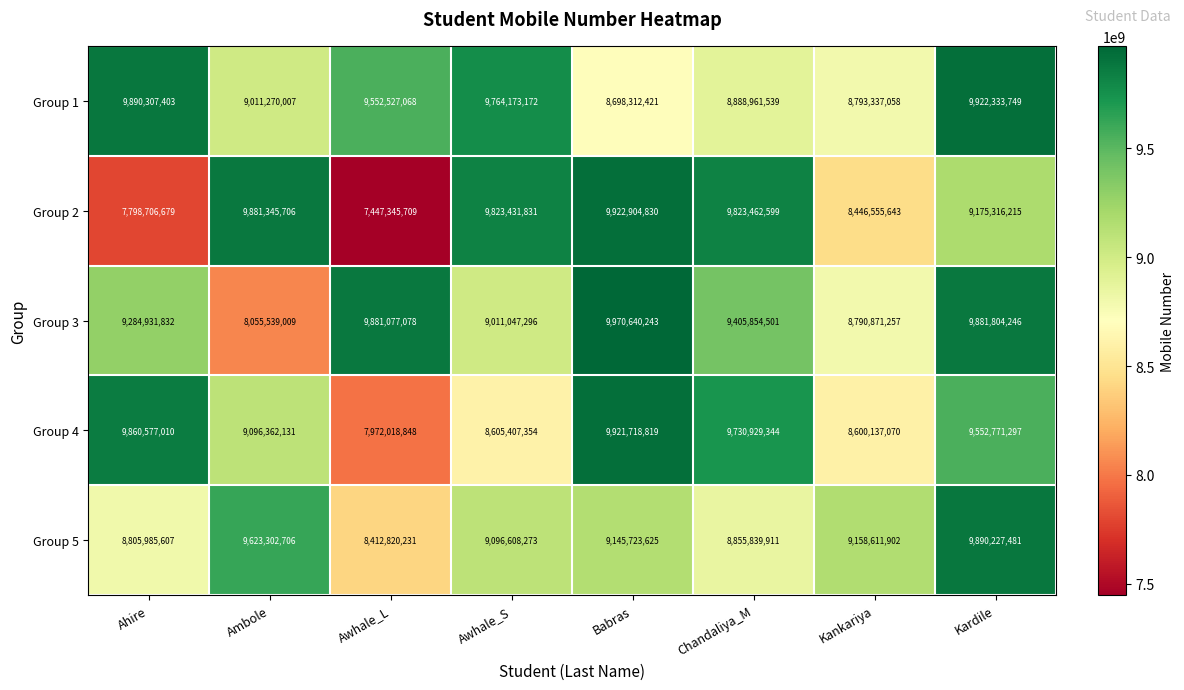

Is it true that Group 4 equals 8605407354 at Awhale_S?

True